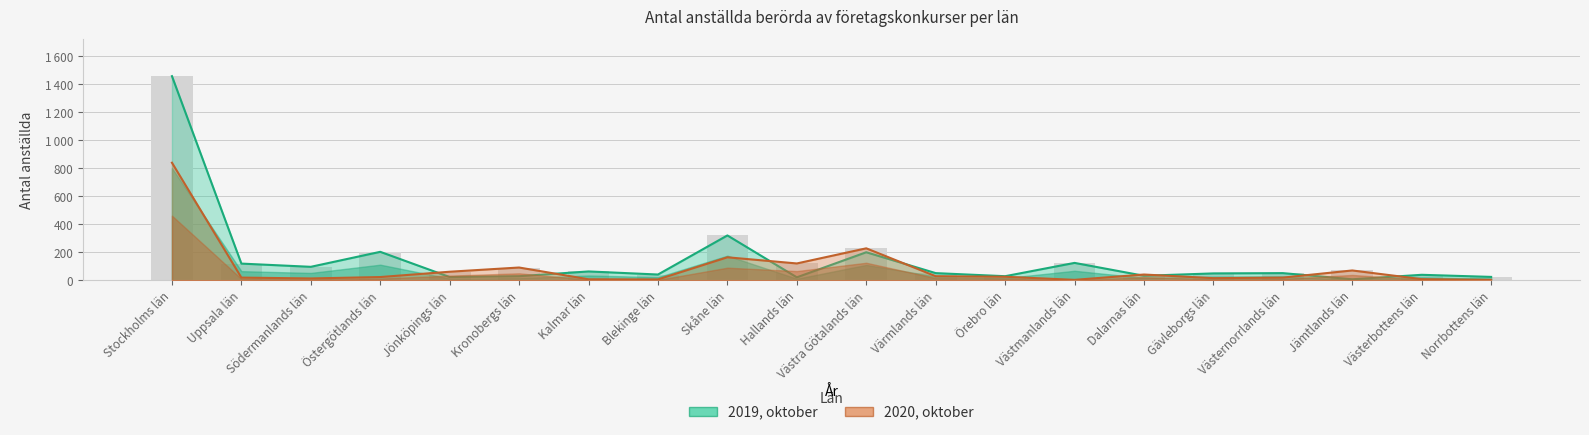

Does the chart contain any negative values?

No